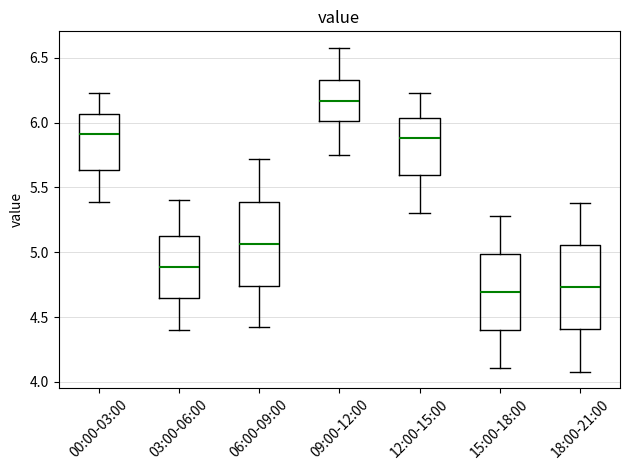

Which box's median line is the highest?

09:00-12:00